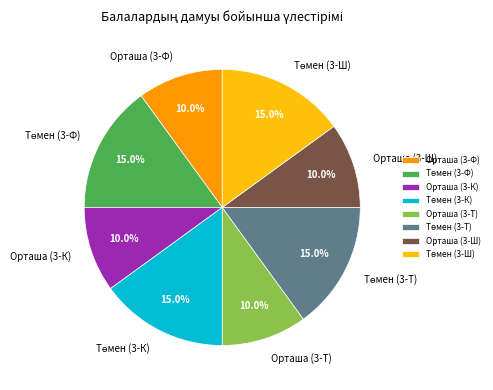

Does any single category account for the majority?

No